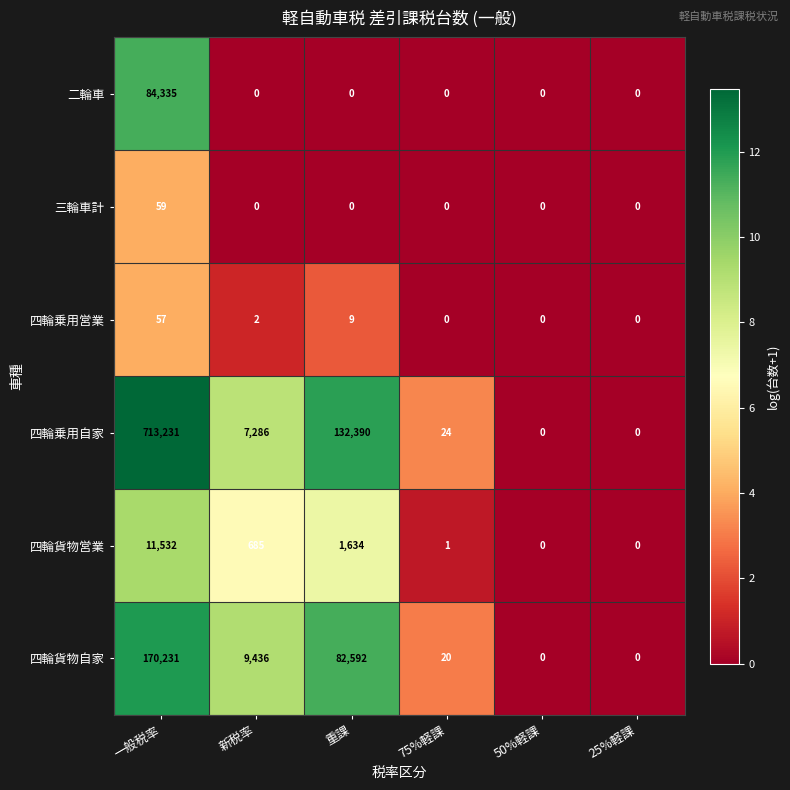

How many categories are shown in the chart?

6